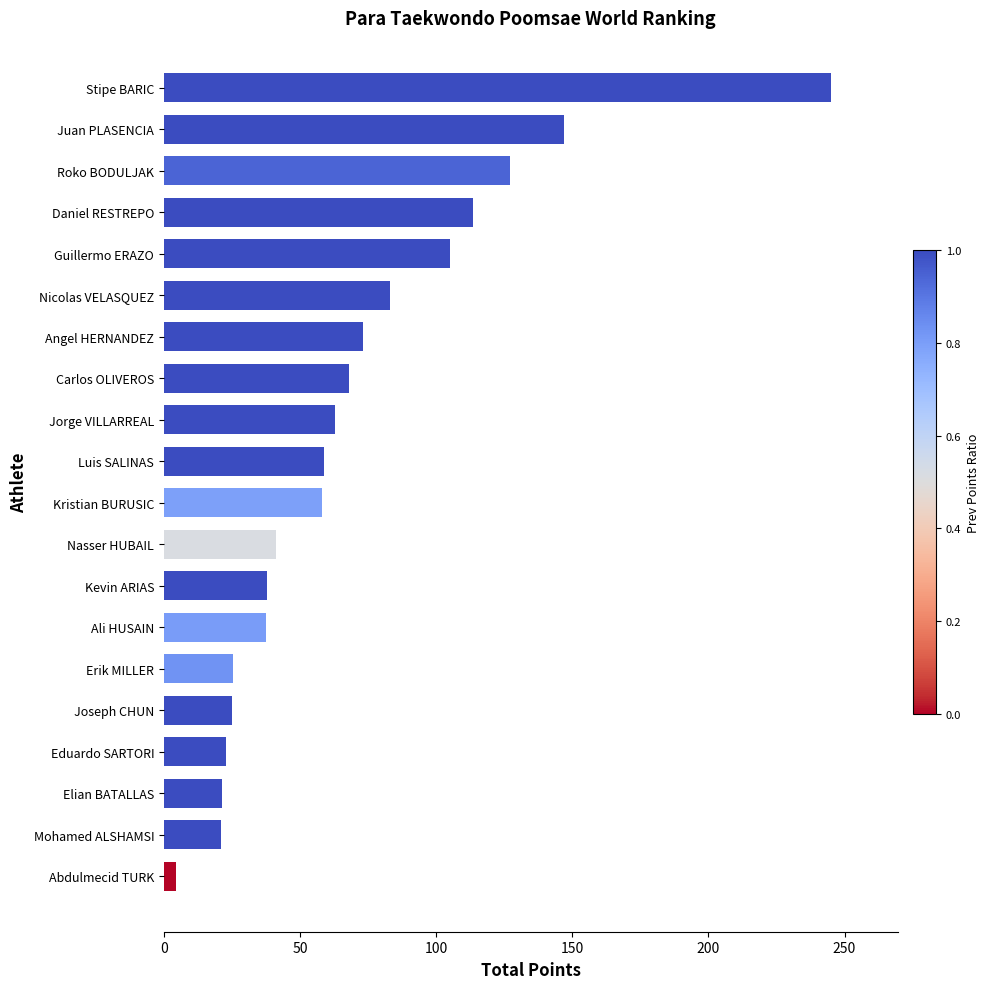

What is the greatest value displayed?

245.0